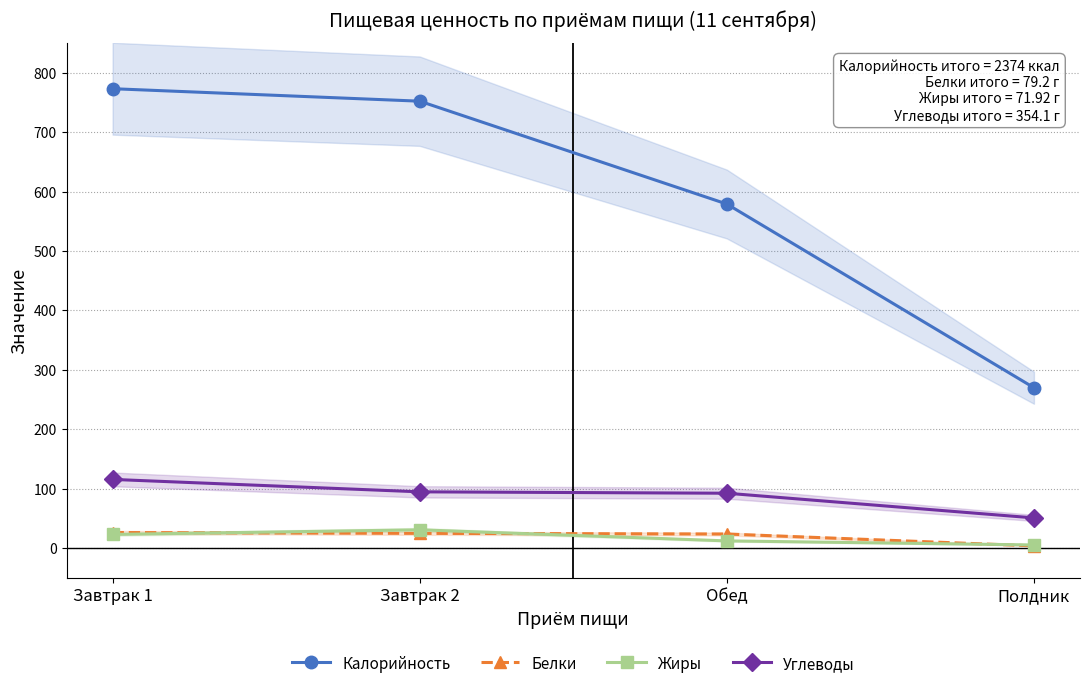

What position from the left is Завтрак 1?

1